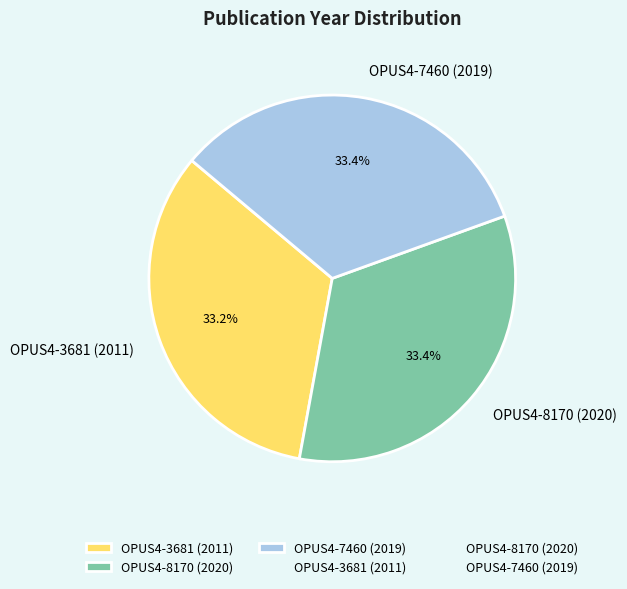

To the nearest percent, what is the average slice percentage?

33%